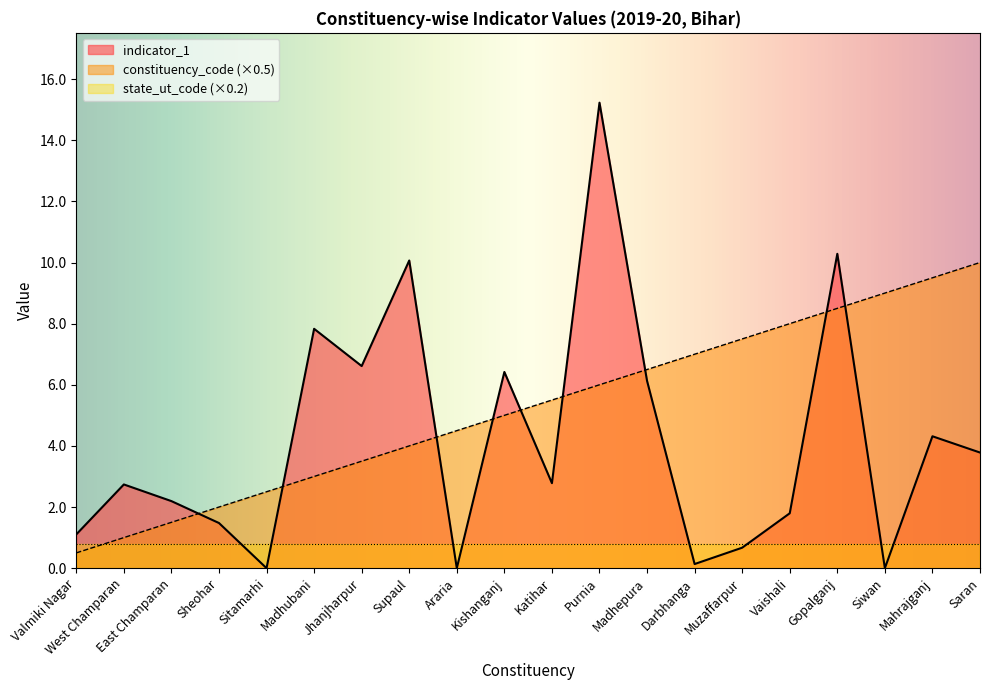

At which category is the sum across all series the highest?

Purnia